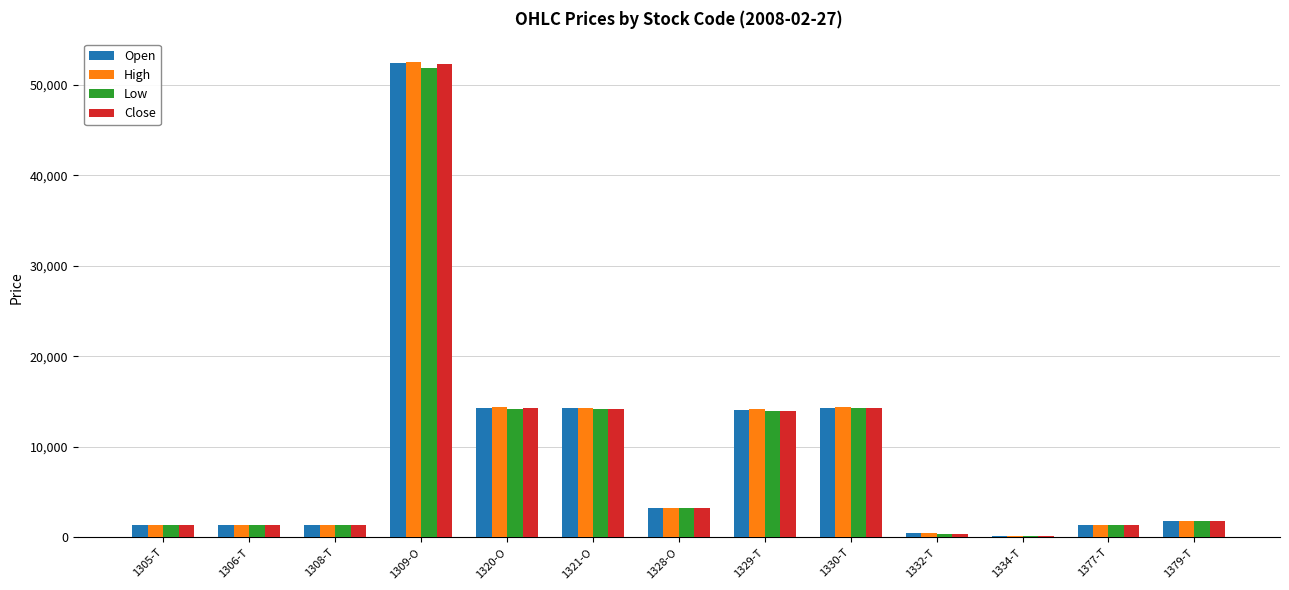

At which category is the sum across all series the highest?

1309-O